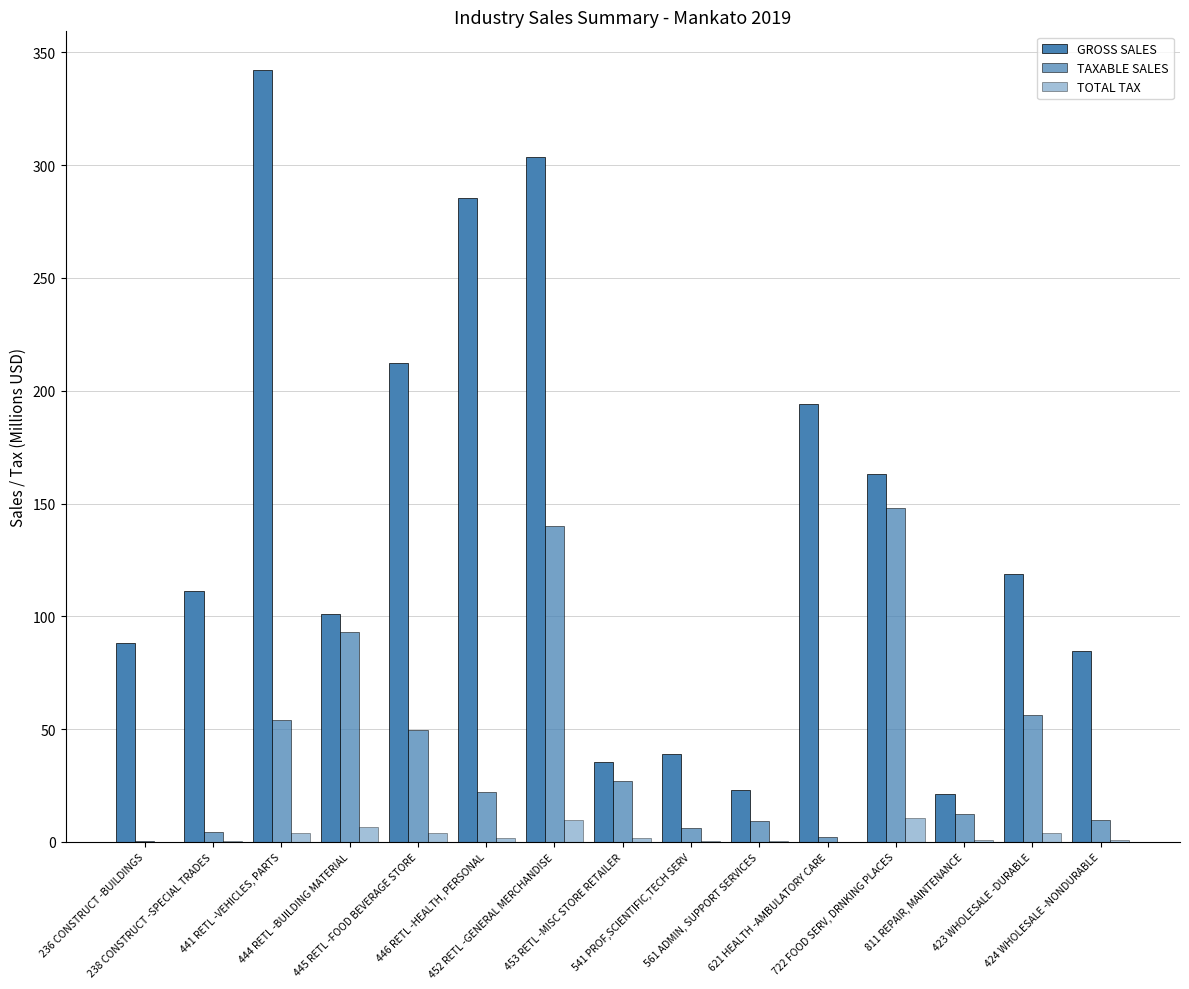

How many groups of bars are there?

15